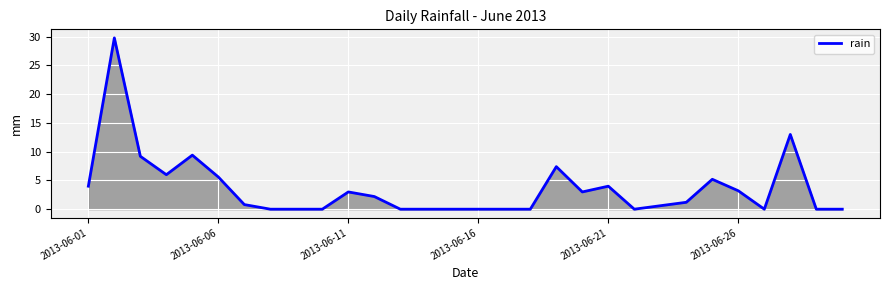

What is the greatest value displayed?

29.8